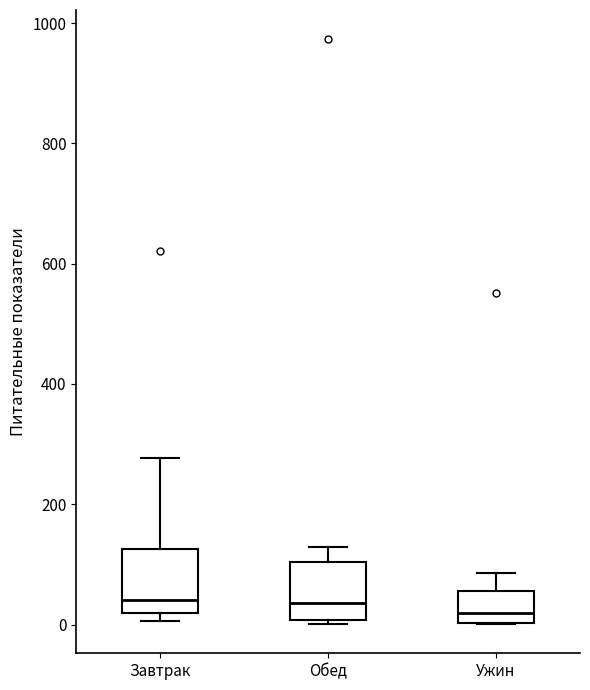

Reading left to right, read every box against the y-axis: the position of its median line, the range the box covers, and the ends of its whiskers. The values are not printed on the chart, so give them approximately, as read against the axis.

Завтрак: median 40, box 20 to 120, whiskers 0 to 280
Обед: median 40, box 0 to 100, whiskers 0 (just below the box's lower edge) to 120
Ужин: median 20, box 0 to 60, whiskers 0 to 80